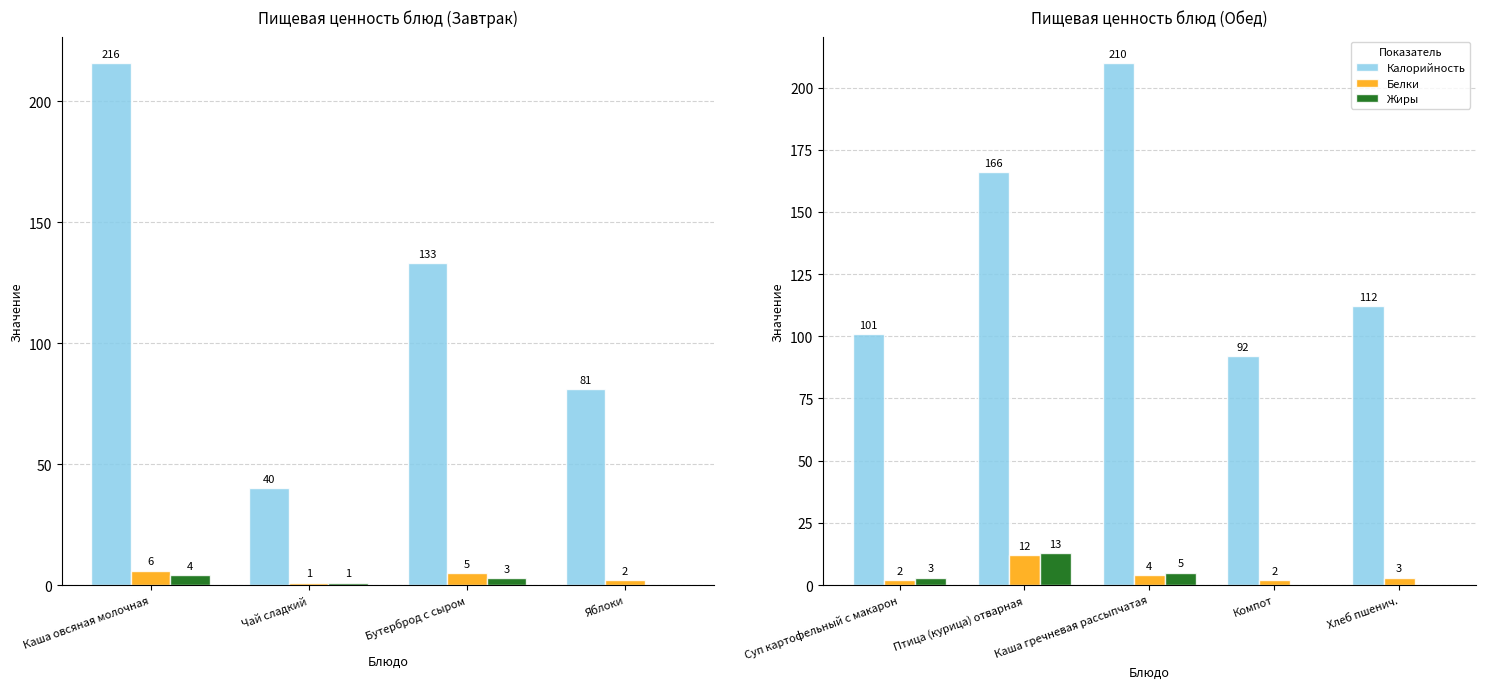

At which label does Жиры reach its minimum?

Компот